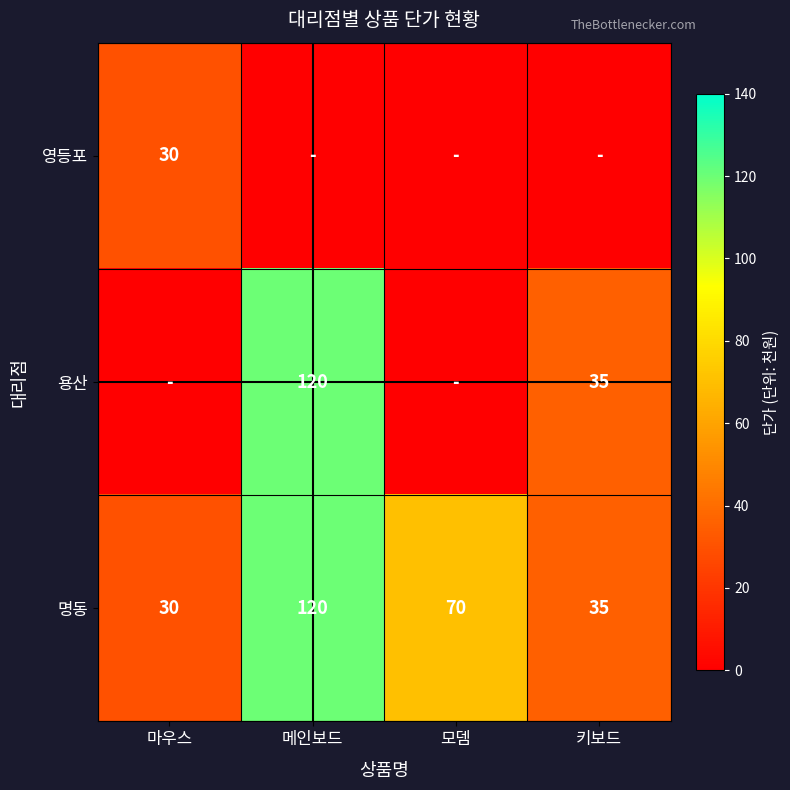

What is the total value across all series at 마우스?

60